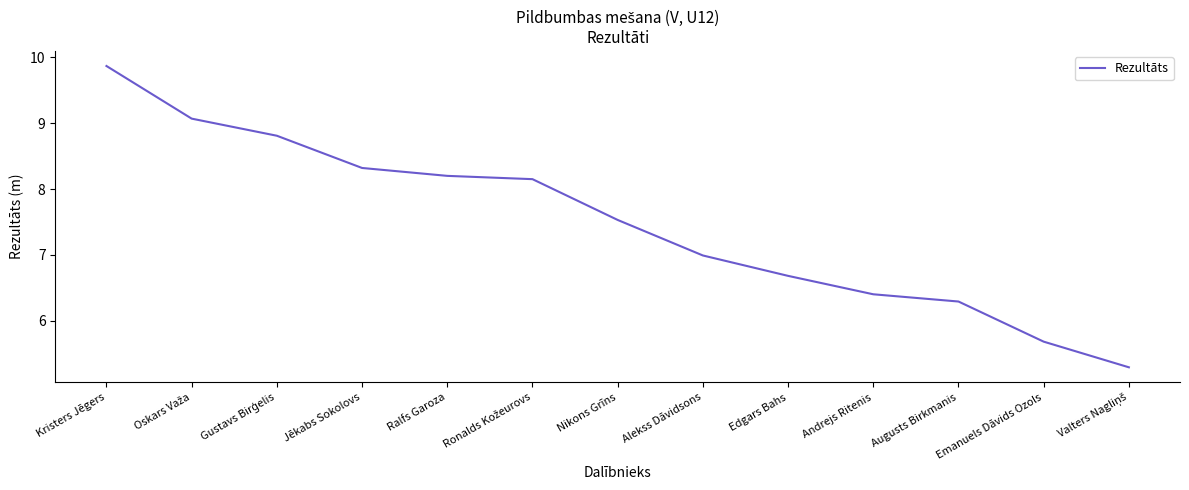

The value at Jēkabs Sokolovs is 5.8. True or false?

False